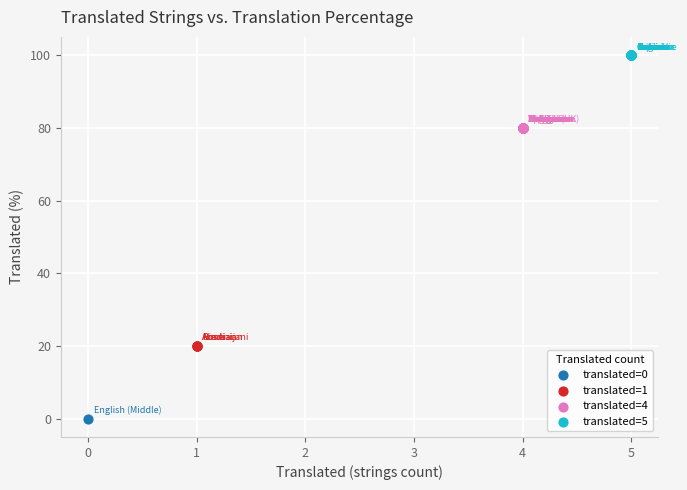

What are all the series names shown in the legend?

translated=0, translated=1, translated=4, translated=5